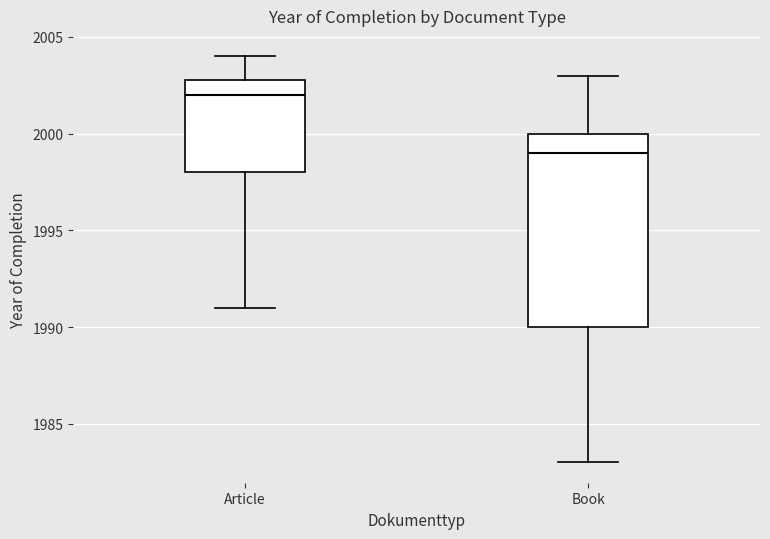

Which box is the tallest, from its lower edge to its upper edge?

Book